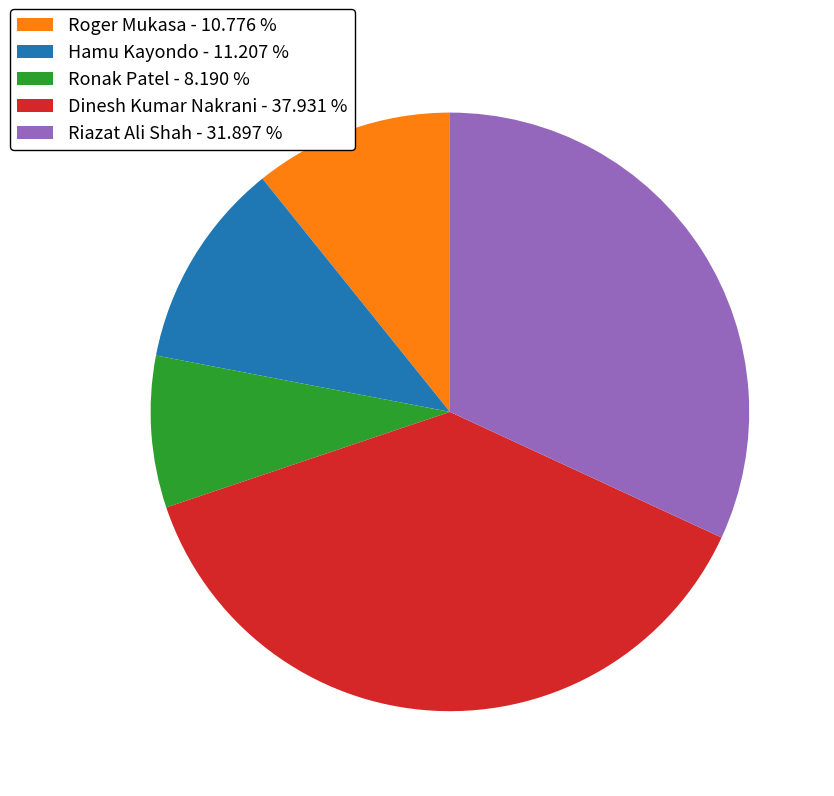

Approximately how many times larger is the value at Riazat Ali Shah - 31.897 % compared to Roger Mukasa - 10.776 %?

3.0